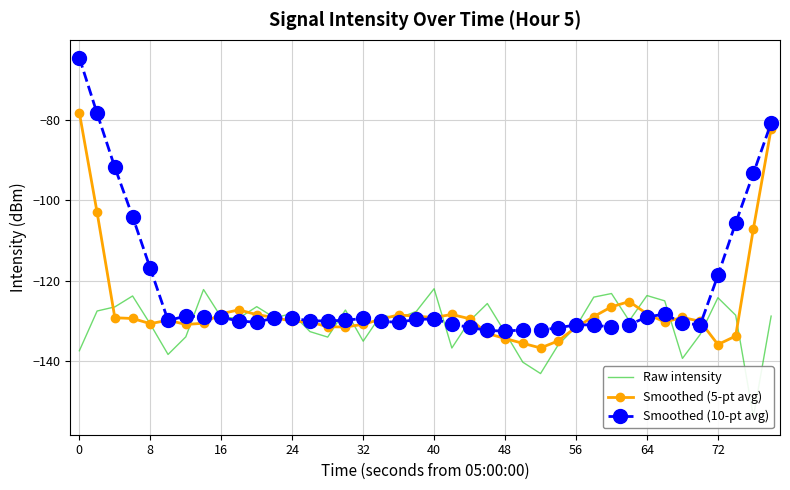

True or false: Smoothed (5-pt avg) has more than 2 interior local peaks.

True